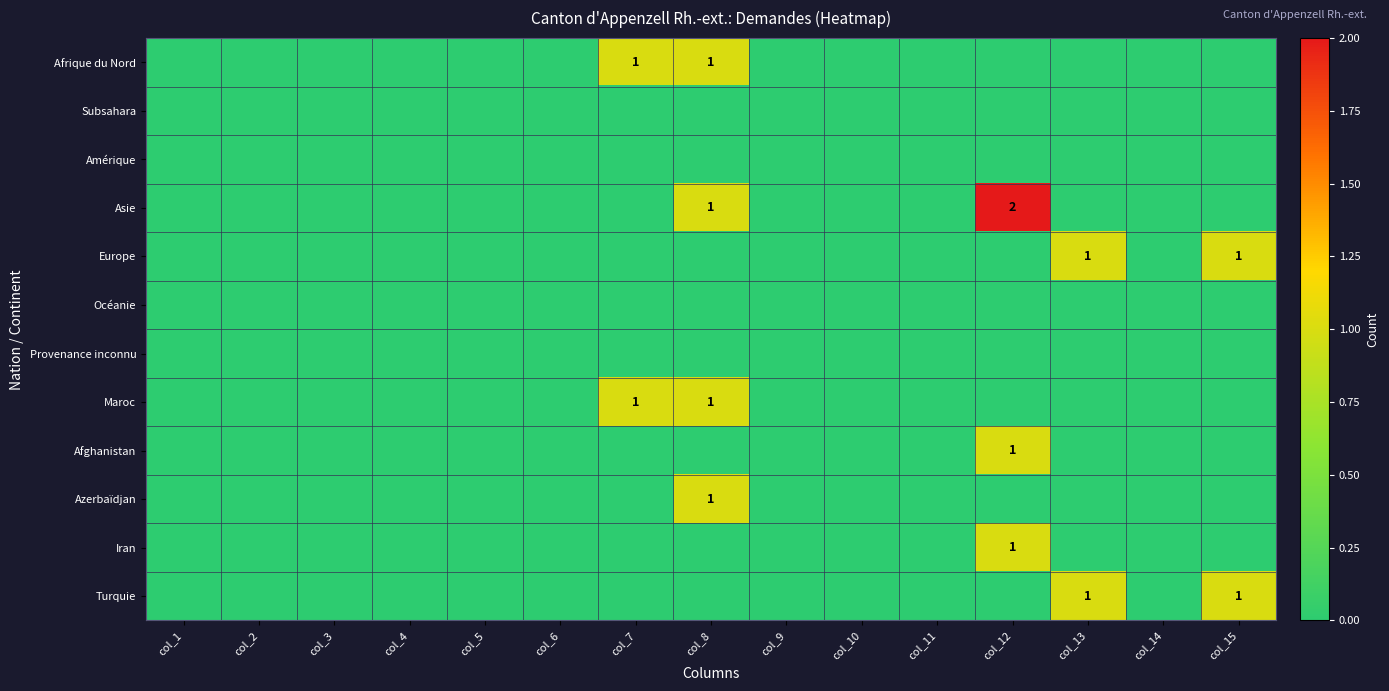

How many series are shown in this chart?

12